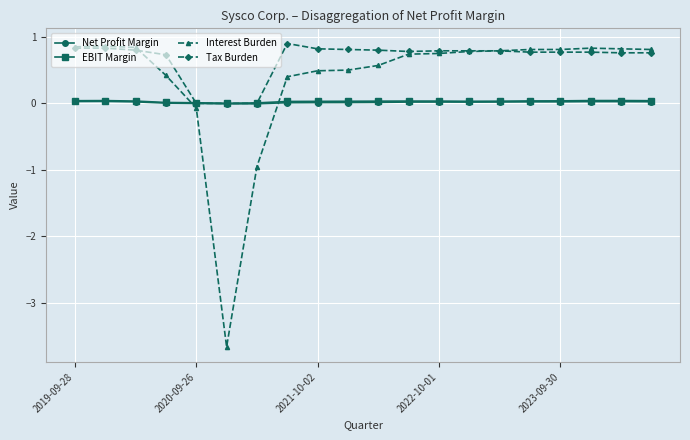

At how many categories does at least one series exceed -1?

20